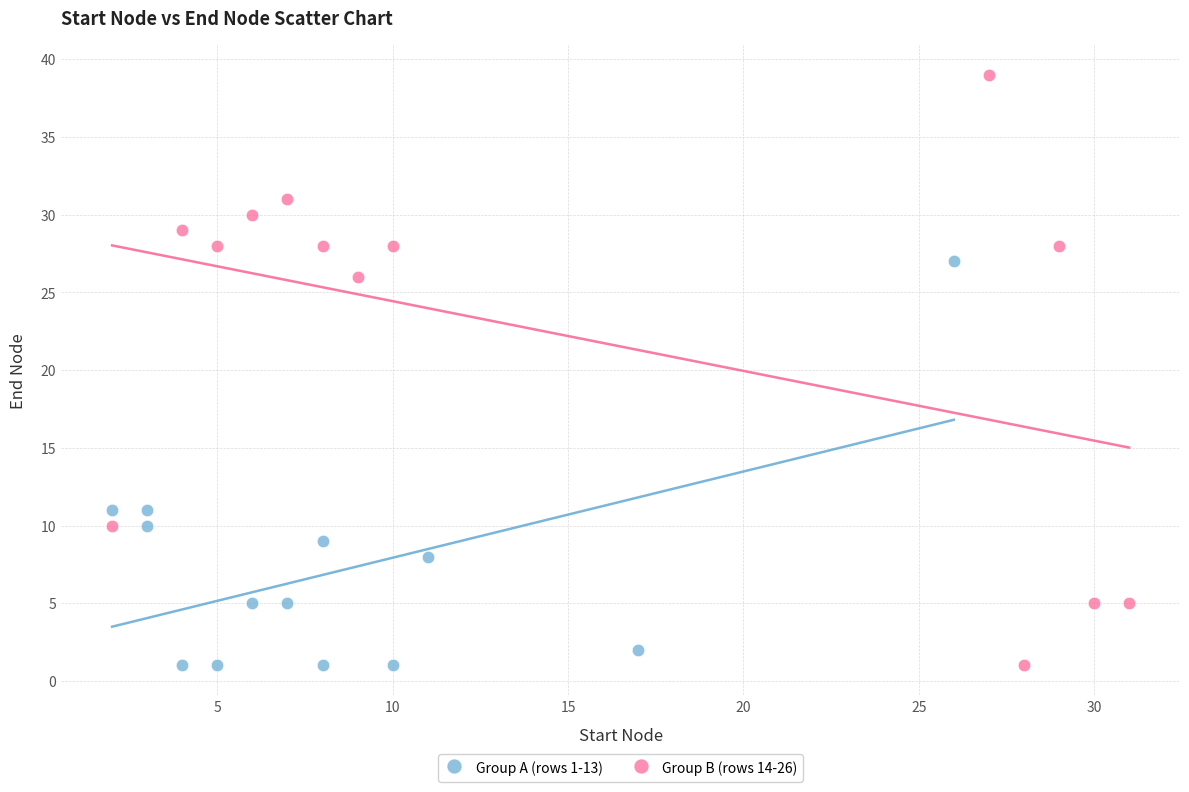

Which series has the largest Y range (max minus min)?

Group B (rows 14-26)